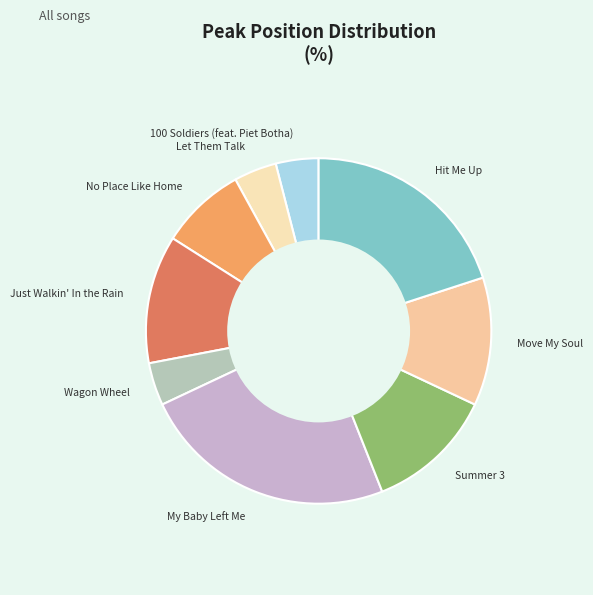

Is it true that Just Walkin' In the Rain is 4% of the pie?

False